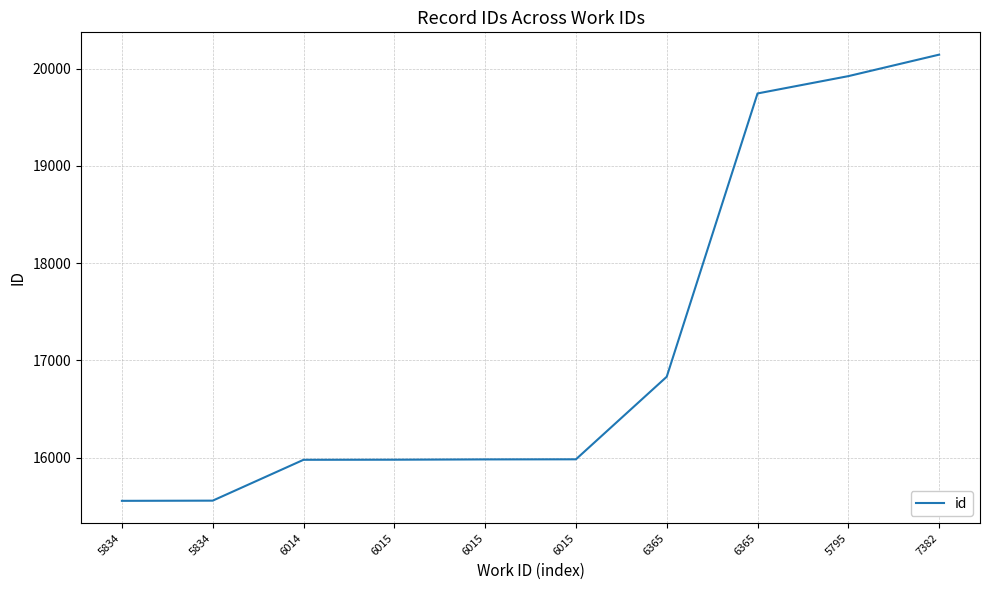

What is the difference between the maximum and minimum values?

4588